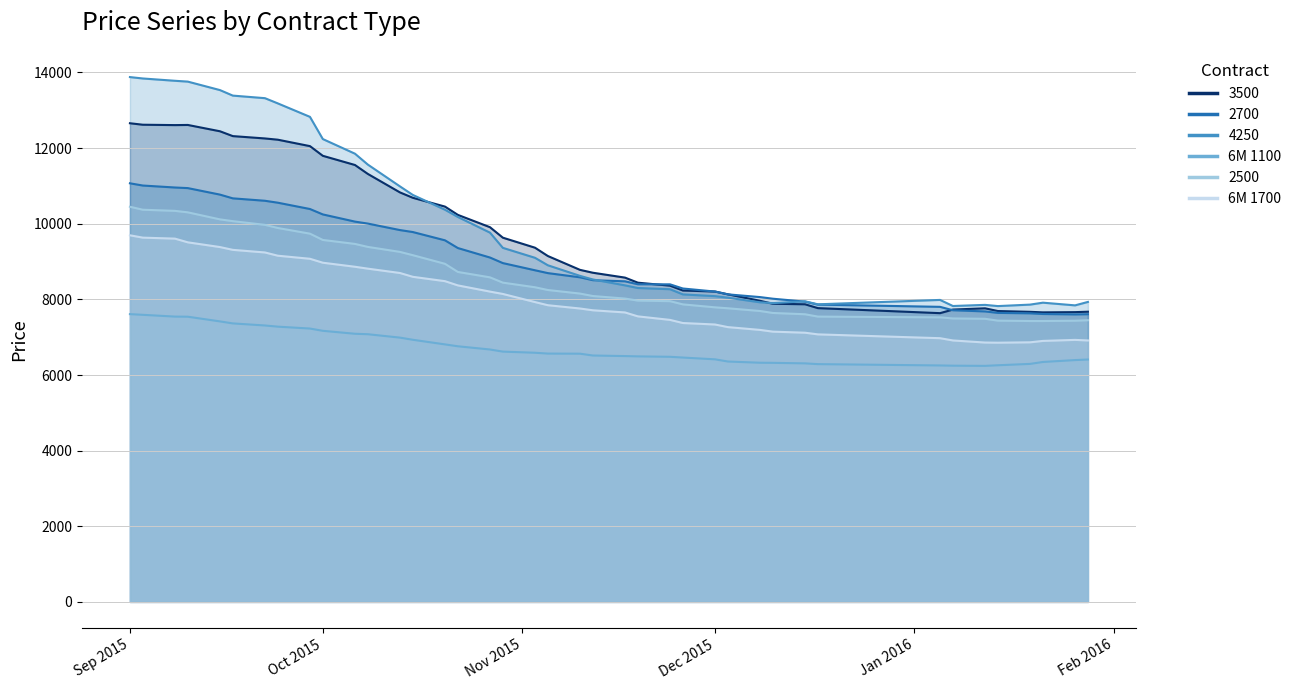

How many intersections are there between 4250 and 2700?

2